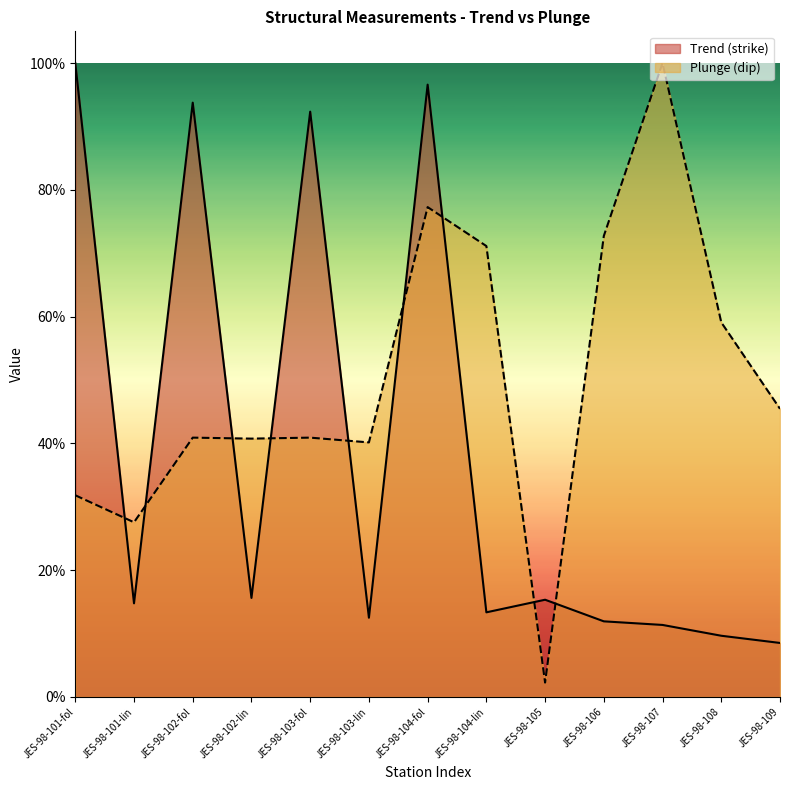

At how many categories does at least one series exceed 60?

7